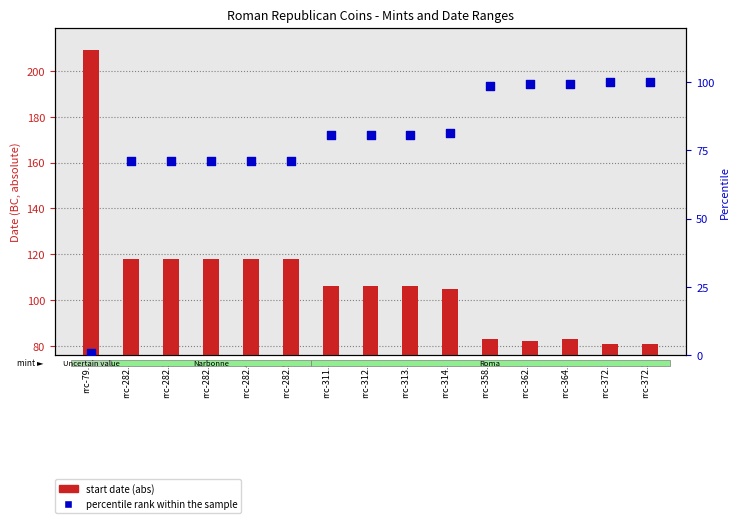

Which series has the largest total across all categories?

start date (abs)